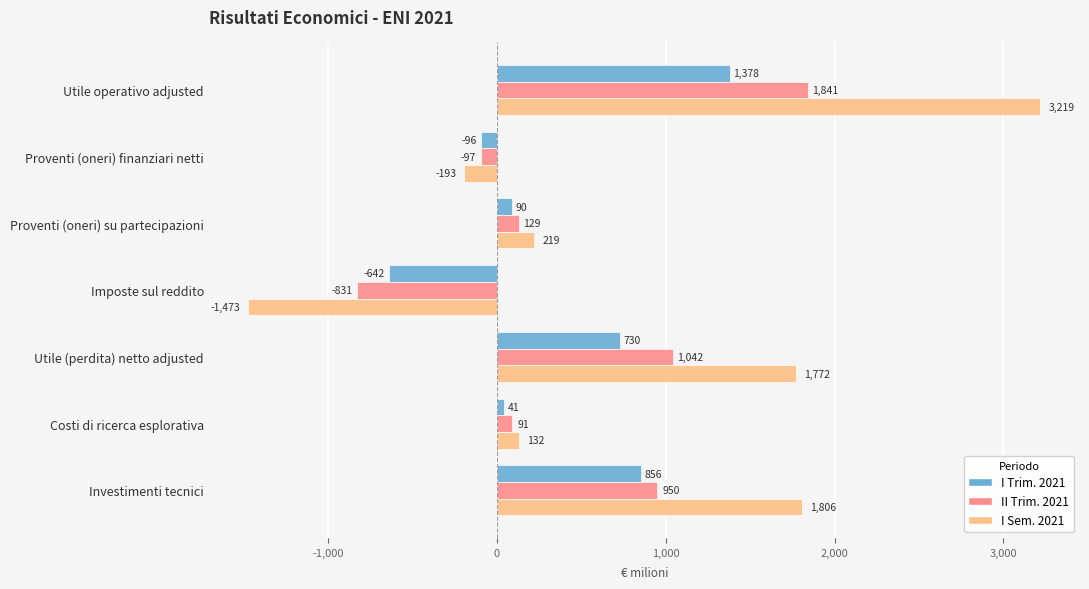

At which category is the sum across all series the highest?

Utile operativo adjusted